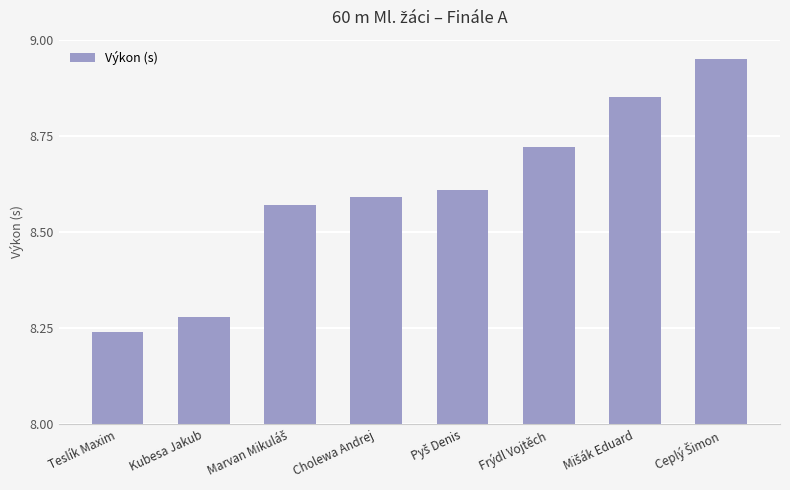

What is the difference between the maximum and second lowest values?

0.7